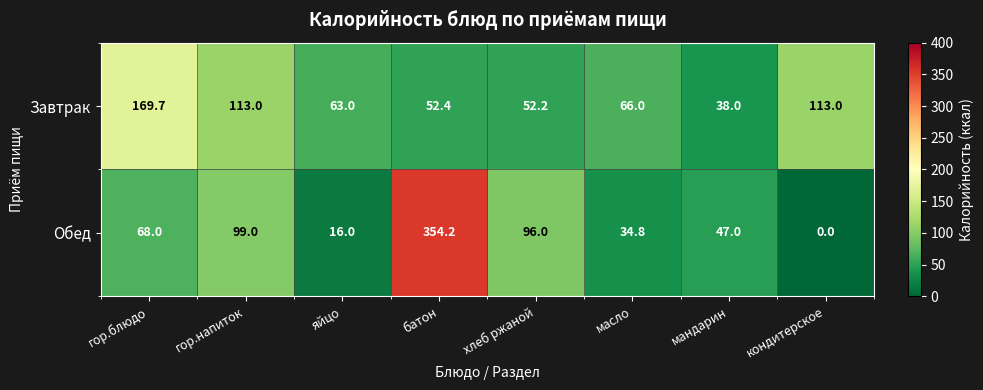

At which category does the chart reach its peak across all series?

батон